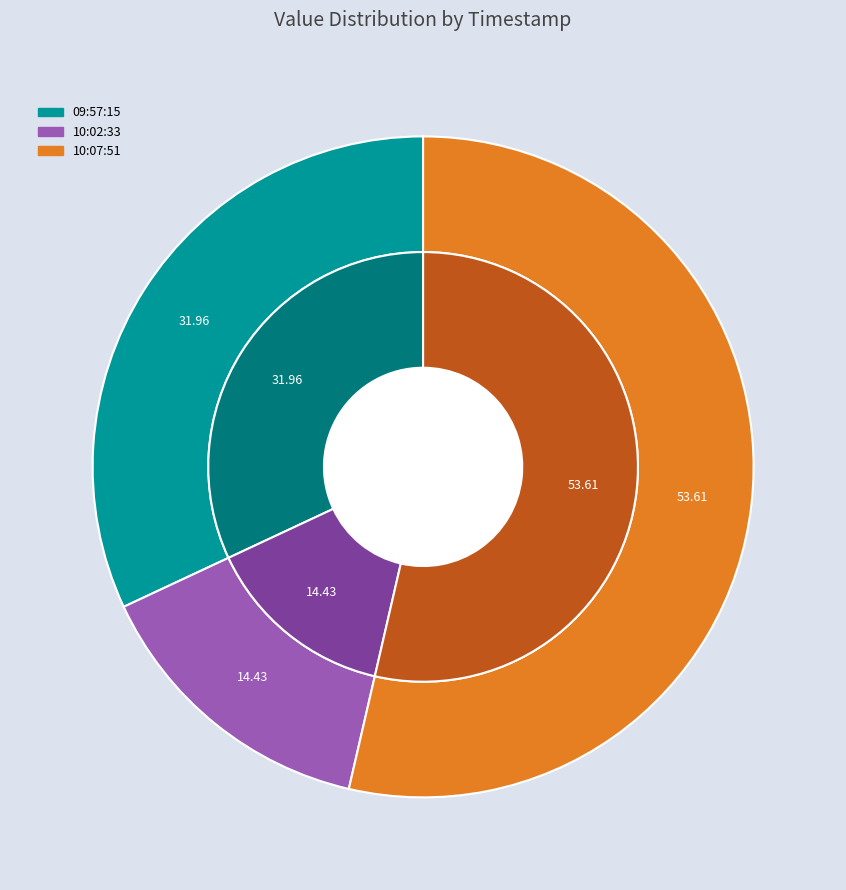

To the nearest percent, what is the difference between the largest and smallest slice percentages?

39%